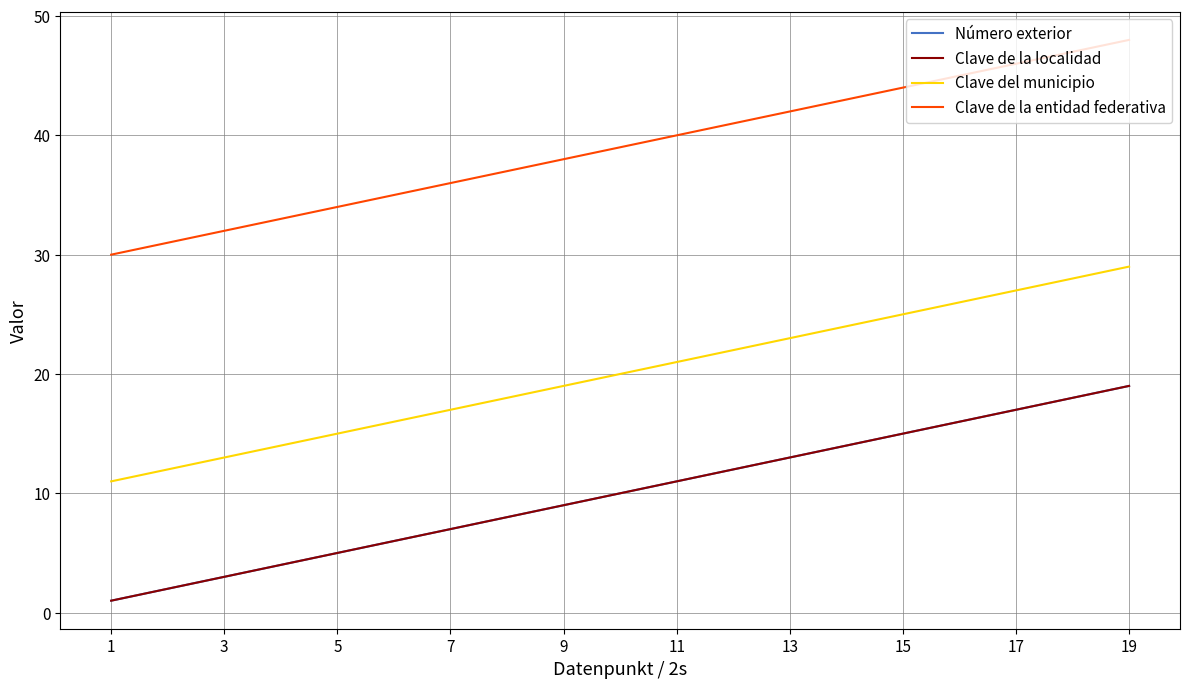

How many lines are shown in the chart?

4